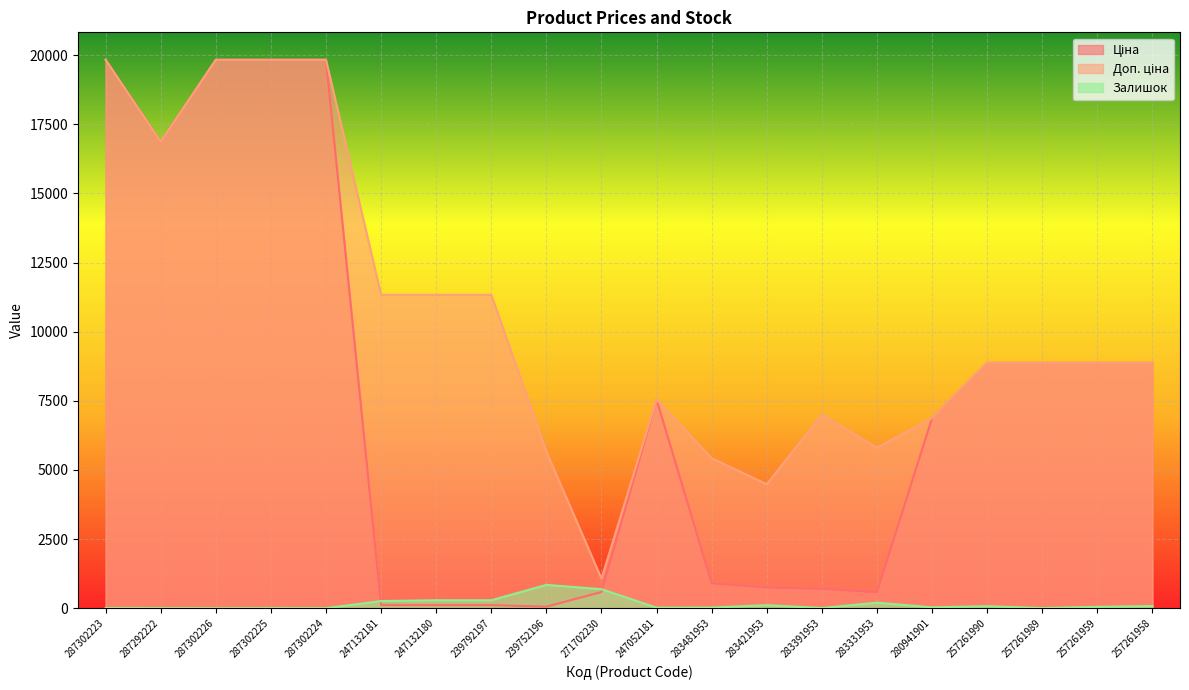

Where is Ціна nearest to the value 9943?

257261990